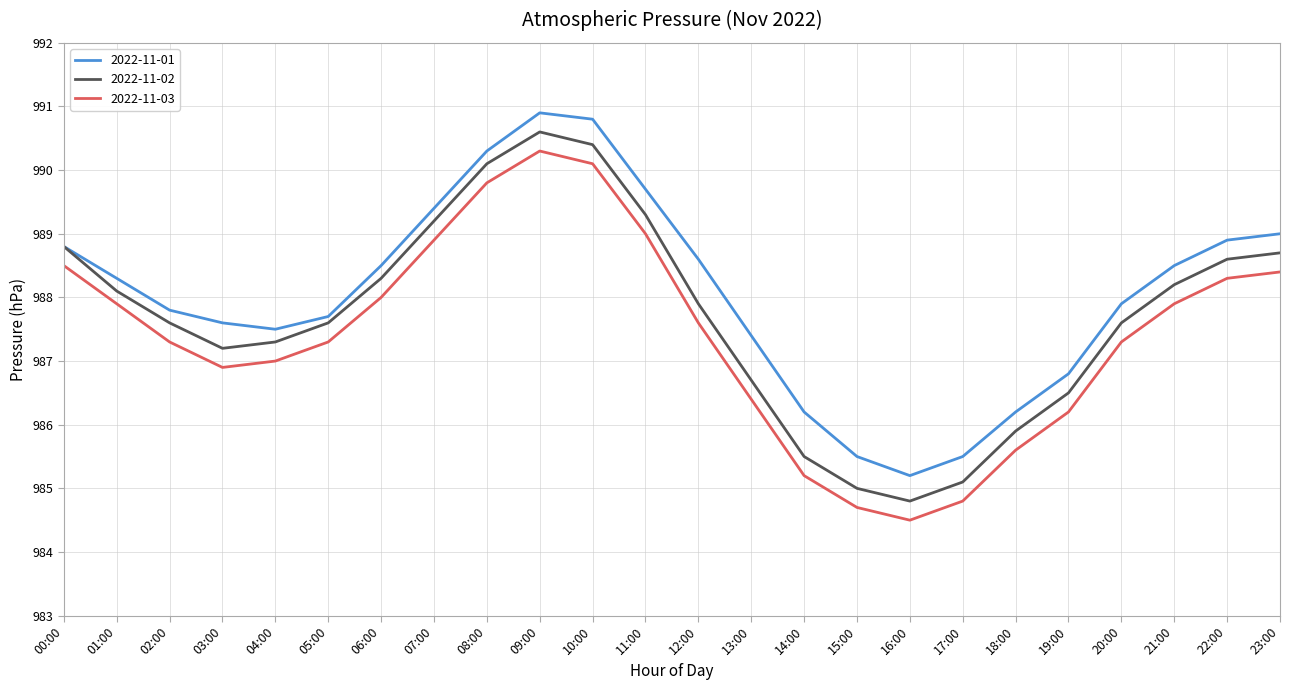

Is it true that 2022-11-01 equals 989.0 at 23:00?

True